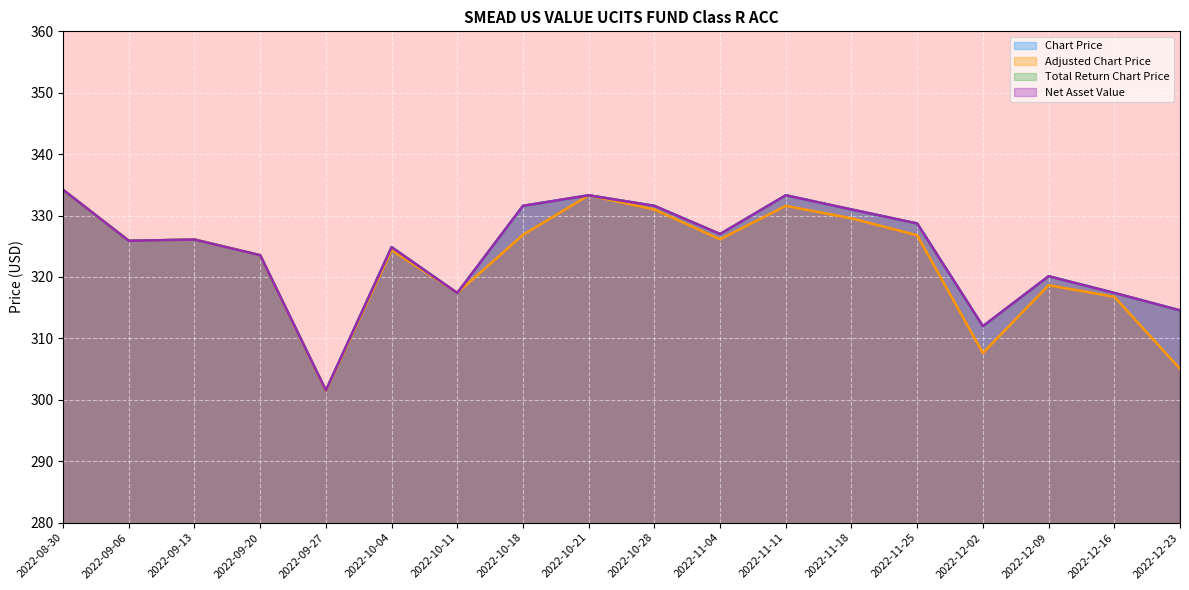

Which has a higher value, 2022-11-18 or 2022-09-27?

2022-11-18